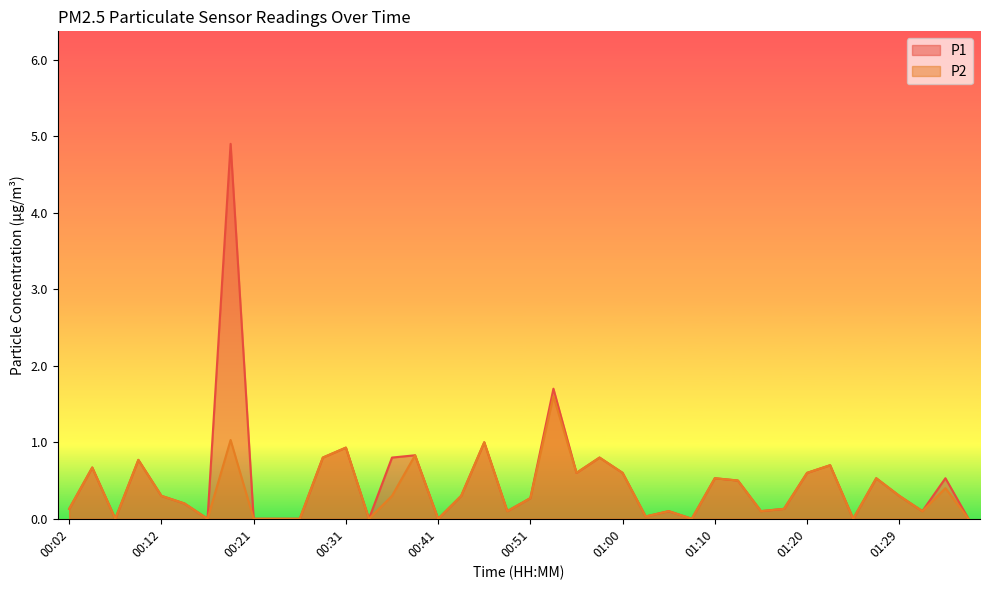

True or false: P2 has a value of 0.4 at 00:51.

False